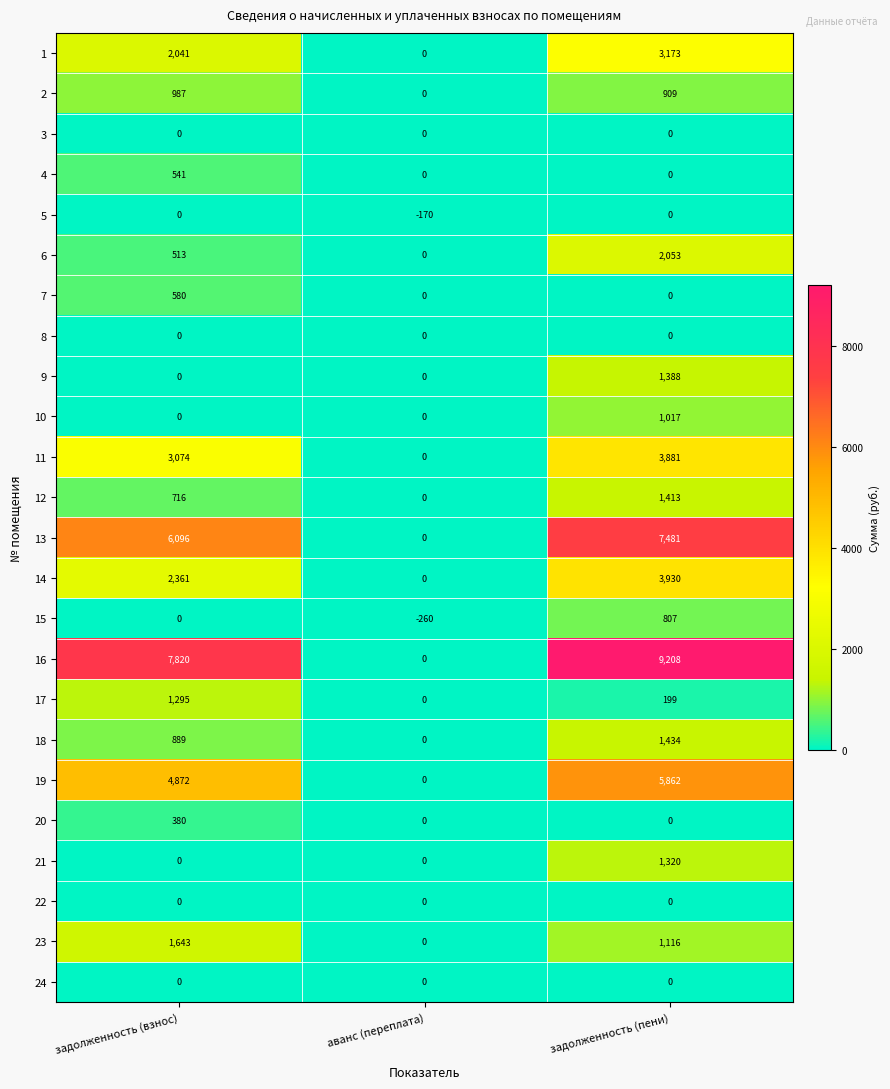

What is the sum of all 6 values?

2566